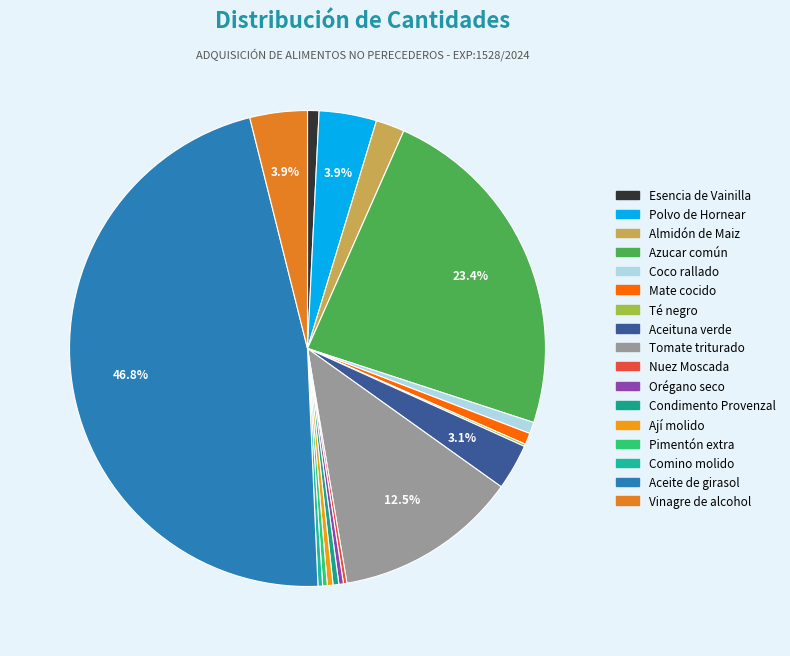

Rank the categories by value from lowest to highest.

Té negro, Nuez Moscada, Orégano seco, Pimentón extra, Comino molido, Condimento Provenzal, Ají molido, Esencia de Vainilla, Coco rallado, Mate cocido, Almidón de Maiz, Aceituna verde, Polvo de Hornear, Vinagre de alcohol, Tomate triturado, Azucar común, Aceite de girasol